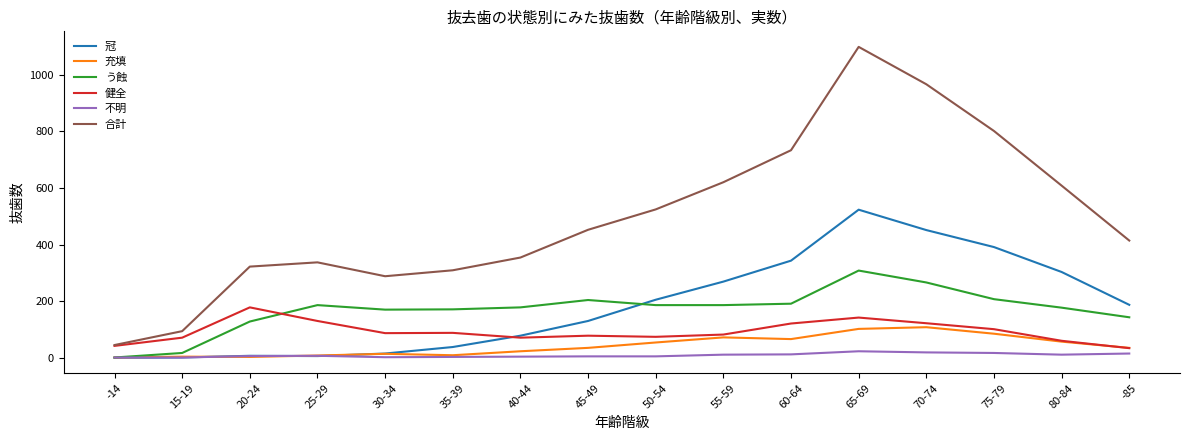

What is the lowest value of the 充填 series?

1